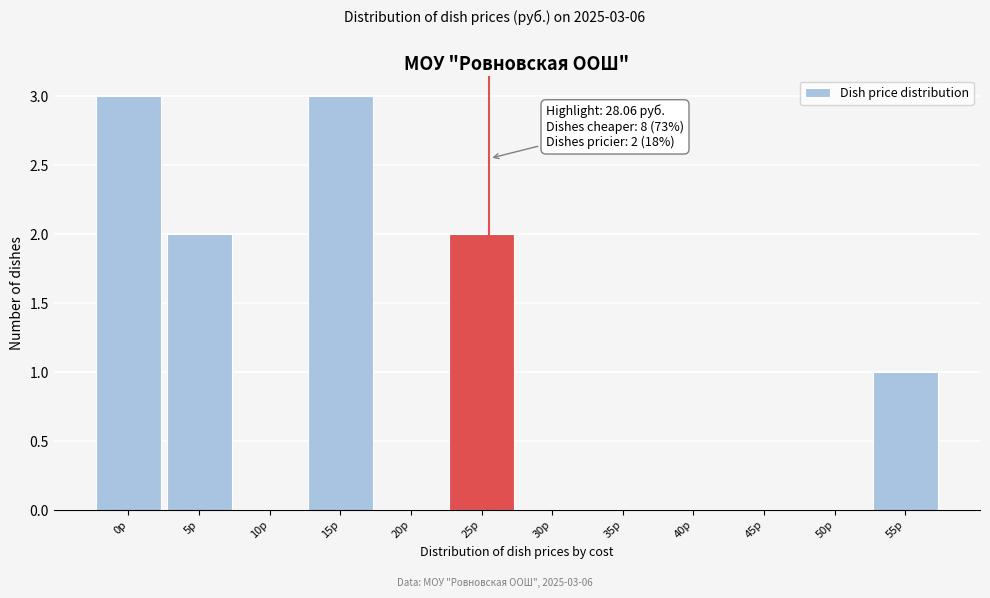

Reading left to right, what are all the values shown in this chart?

0р=3	5р=2	10р=0	15р=3	20р=0	25р=2	30р=0	35р=0	40р=0	45р=0	50р=0	55р=1